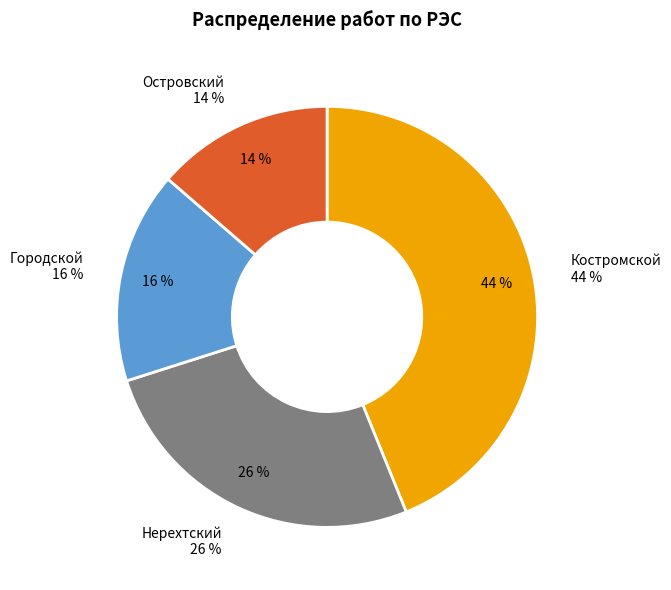

Is Городской the majority of the pie?

No